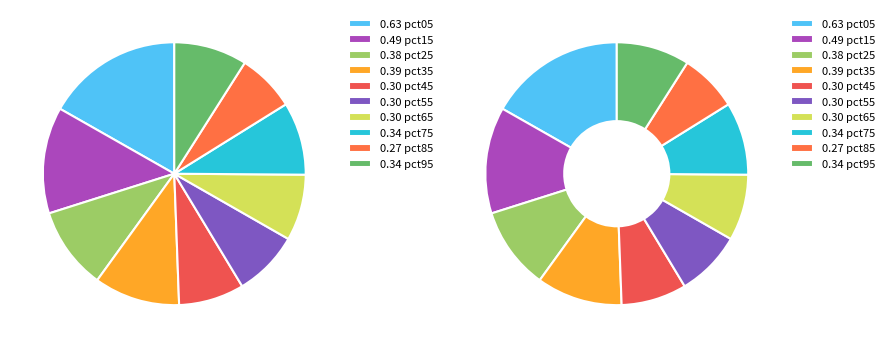

To the nearest percent, what is the difference between the pct55 and pct15 slice percentages?

5%